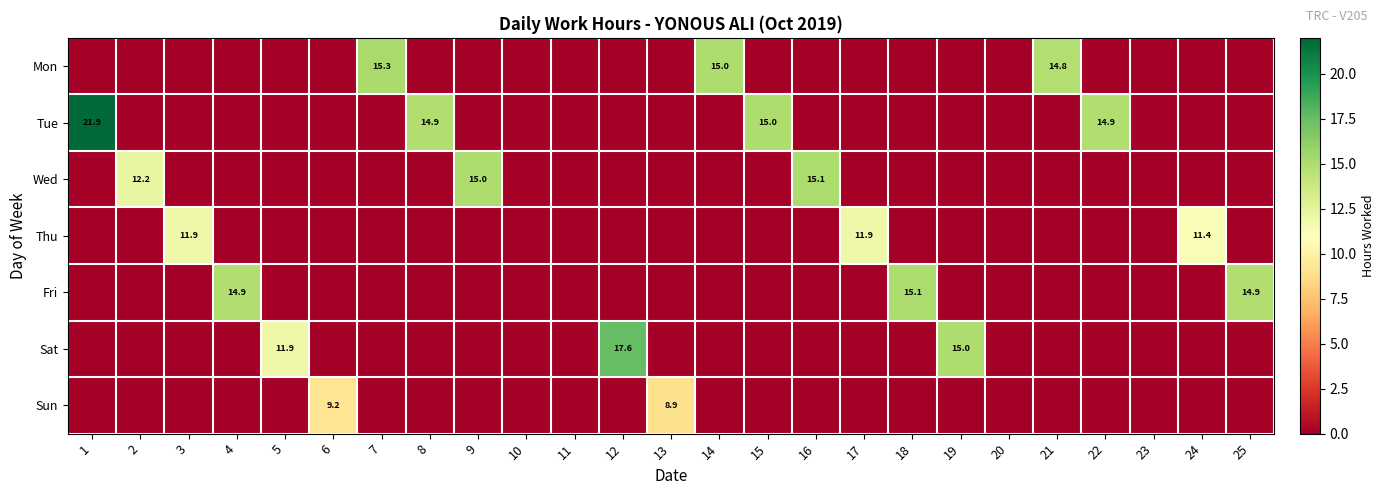

What is the sum of the Thu values at 24 and 17?

23.3